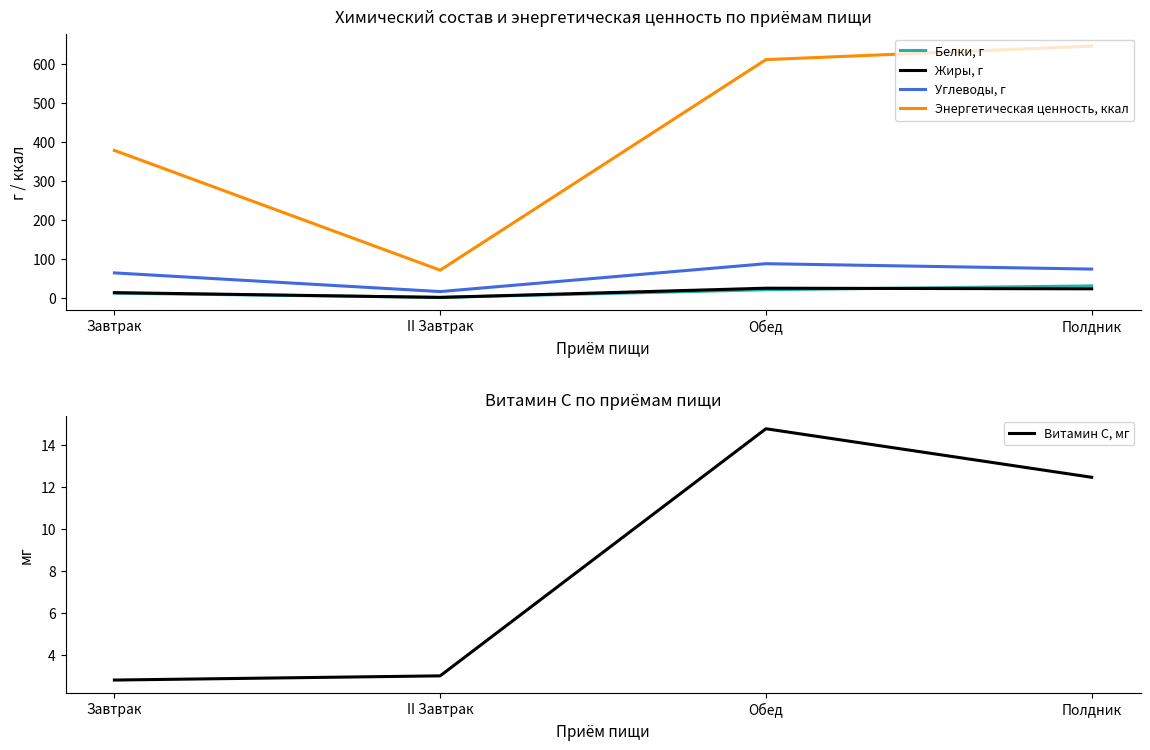

What is the maximum value shown in the chart?

646.4